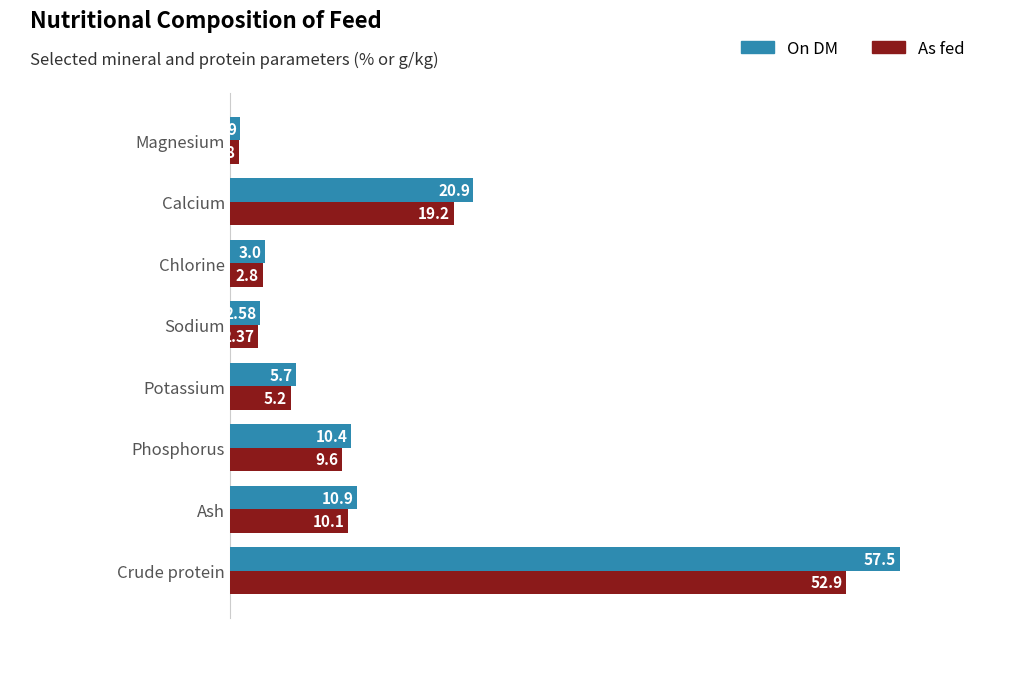

Where is On DM nearest to the value 29?

Calcium